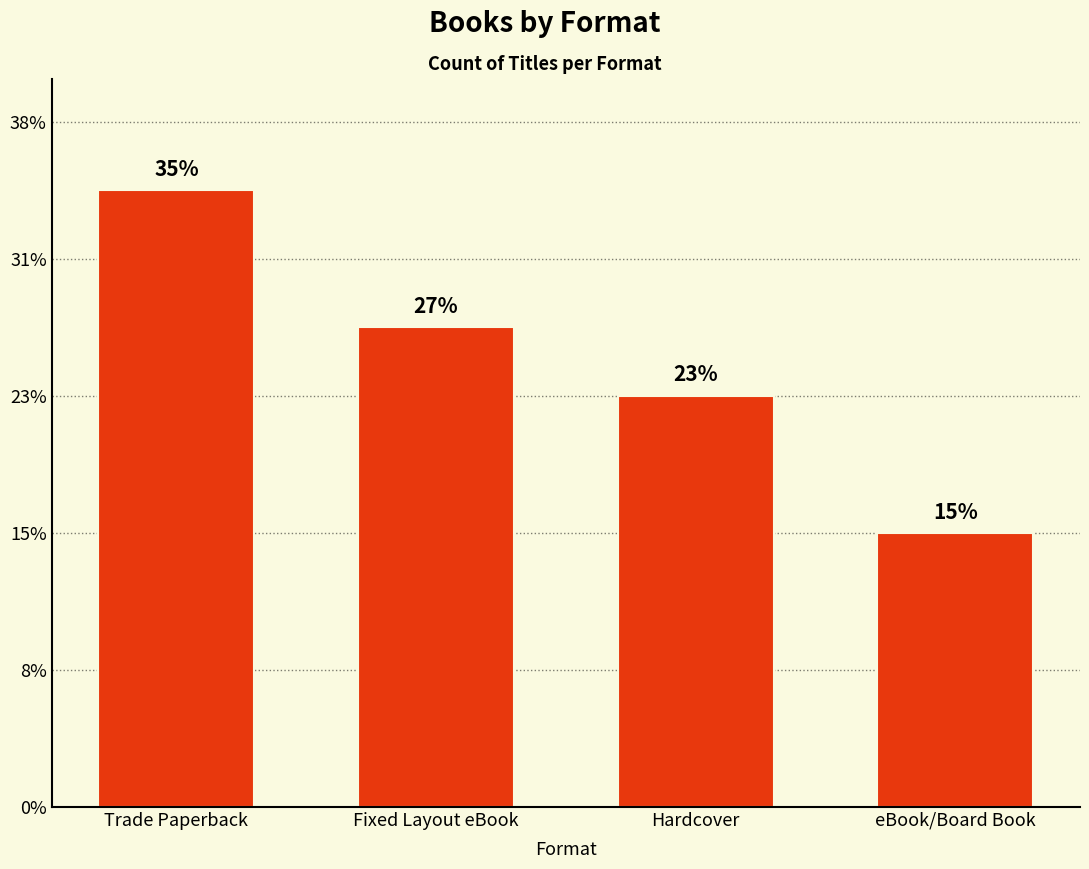

At which label is the value closest to 13?

Fixed Layout eBook